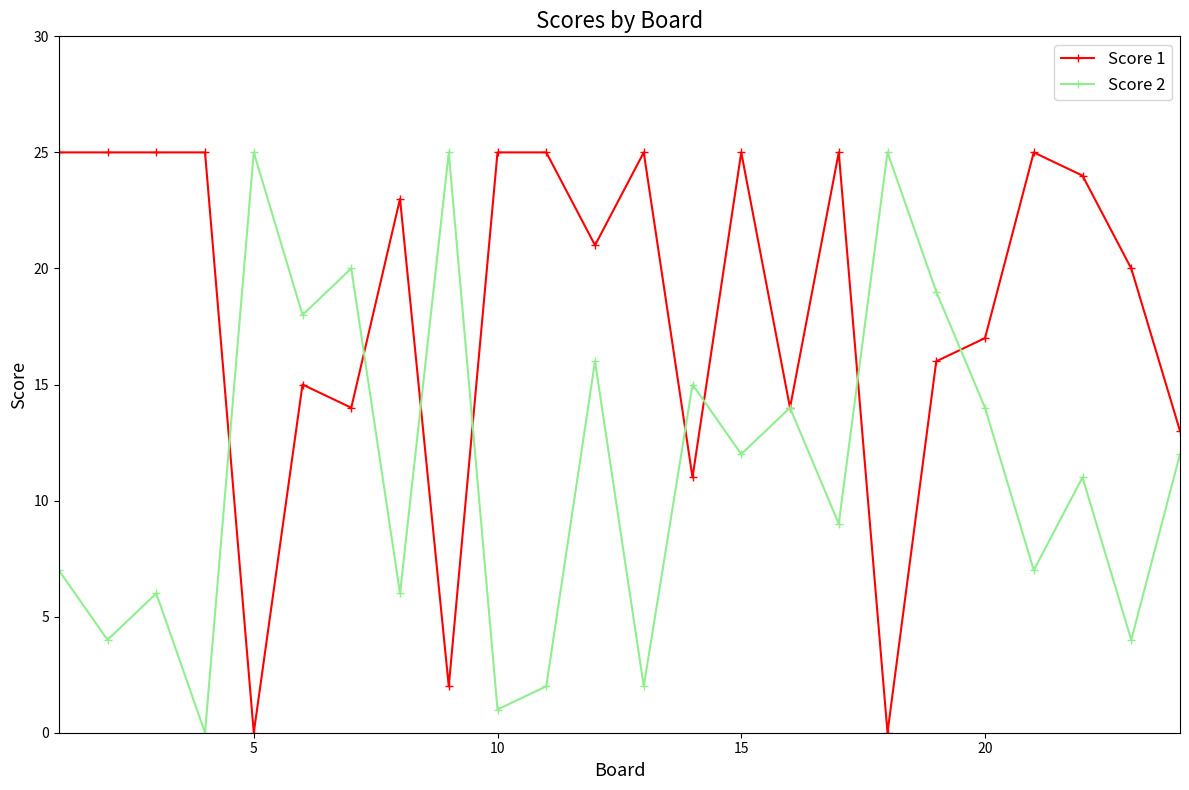

Which series has the largest total across all categories?

Score 1